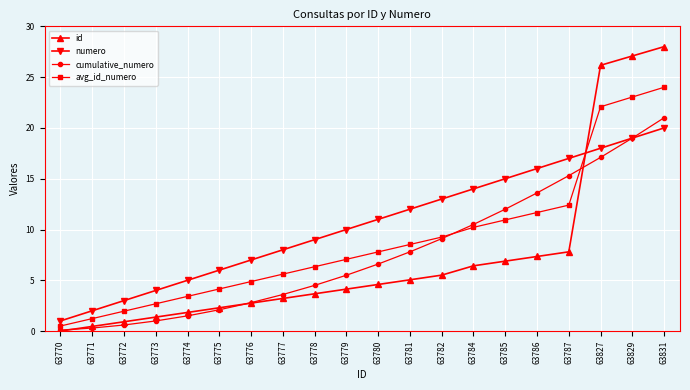

Reading right to left, what are all the values shown in this chart?

id: 63831=28.0	63829=27.1	63827=26.2	63787=7.8	63786=7.3	63785=6.9	63784=6.4	63782=5.5	63781=5.0	63780=4.6	63779=4.1	63778=3.7	63777=3.2	63776=2.8	63775=2.3	63774=1.8	63773=1.4	63772=0.9	63771=0.5	63770=0.0
numero: 63831=20.0	63829=19.0	63827=18.0	63787=17.0	63786=16.0	63785=15.0	63784=14.0	63782=13.0	63781=12.0	63780=11.0	63779=10.0	63778=9.0	63777=8.0	63776=7.0	63775=6.0	63774=5.0	63773=4.0	63772=3.0	63771=2.0	63770=1.0
cumulative_numero: 63831=21.0	63829=19.0	63827=17.1	63787=15.3	63786=13.6	63785=12.0	63784=10.5	63782=9.1	63781=7.8	63780=6.6	63779=5.5	63778=4.5	63777=3.6	63776=2.8	63775=2.1	63774=1.5	63773=1.0	63772=0.6	63771=0.3	63770=0.1
avg_id_numero: 63831=24.0	63829=23.0	63827=22.1	63787=12.4	63786=11.7	63785=10.9	63784=10.2	63782=9.3	63781=8.5	63780=7.8	63779=7.1	63778=6.3	63777=5.6	63776=4.9	63775=4.1	63774=3.4	63773=2.7	63772=2.0	63771=1.2	63770=0.5